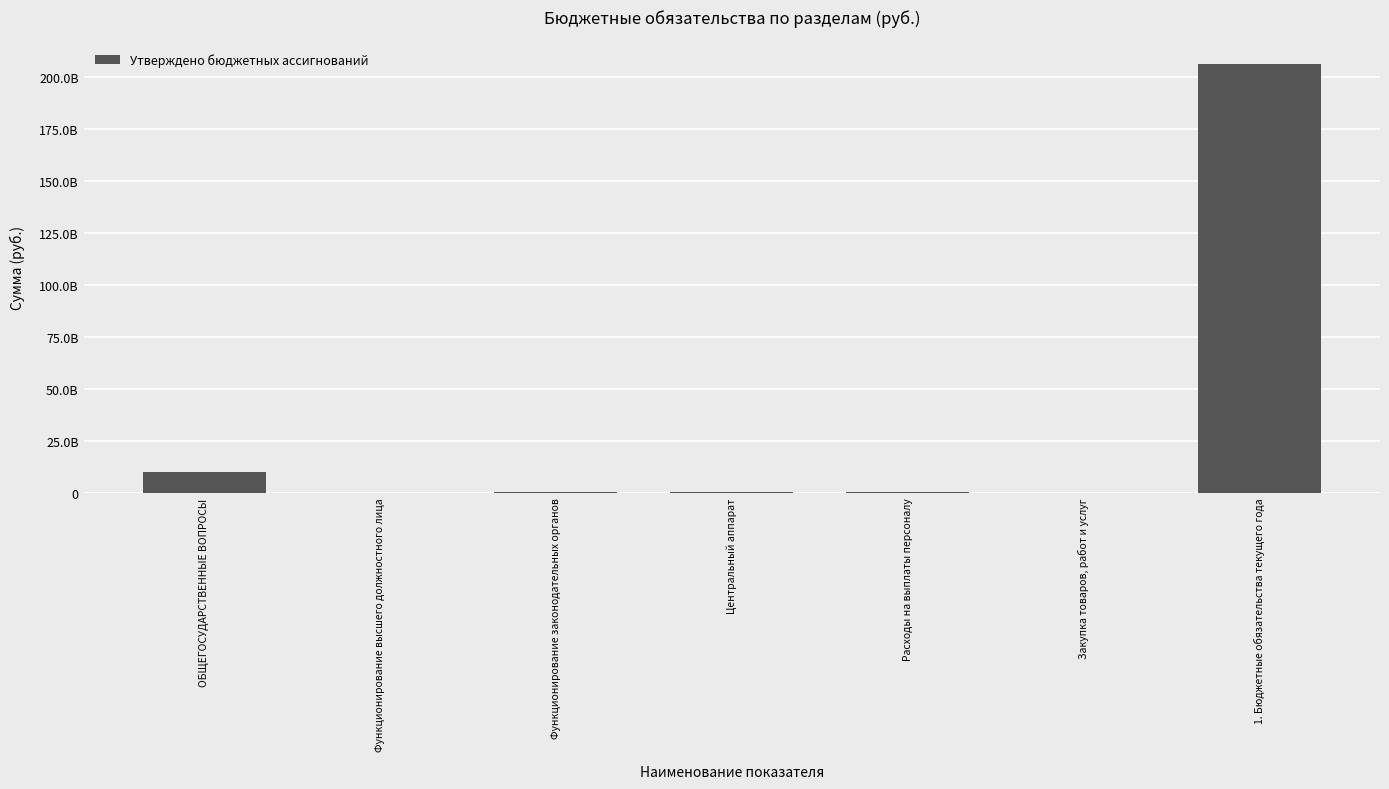

What is the label of the 5th bar from the left?

Расходы на выплаты персоналу